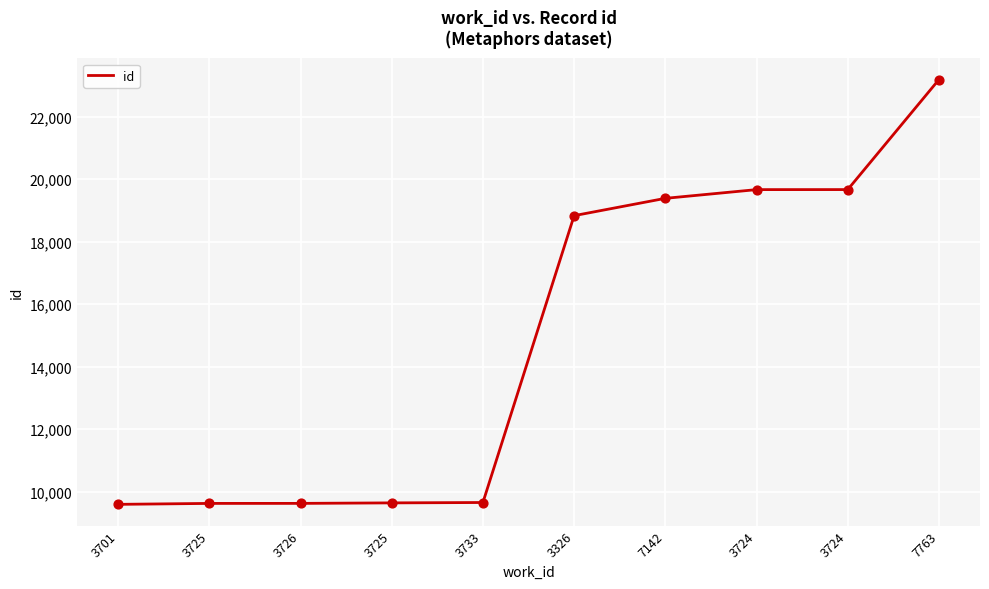

What is the change in value from 3733 to 7763?

+13534